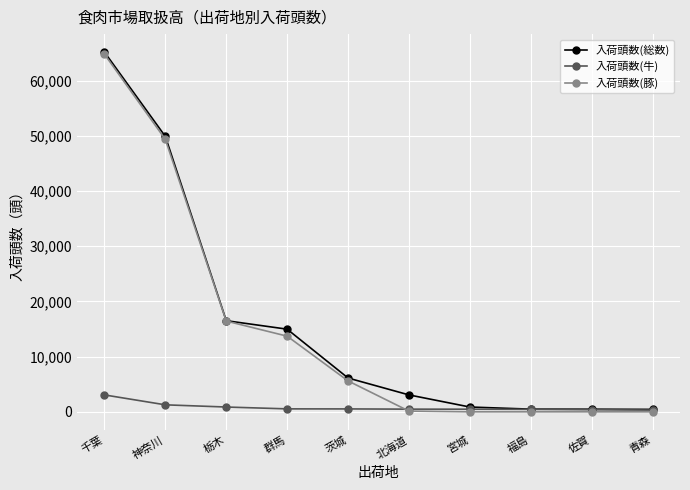

What is the label of the 1st point from the left?

千葉